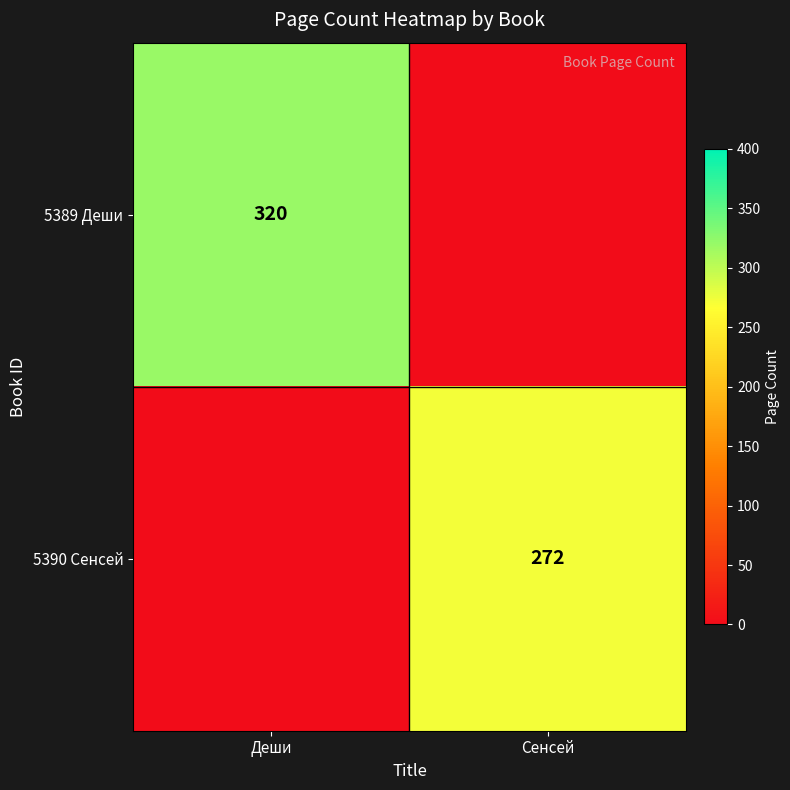

What is the spread (max minus min) of values at Сенсей?

272